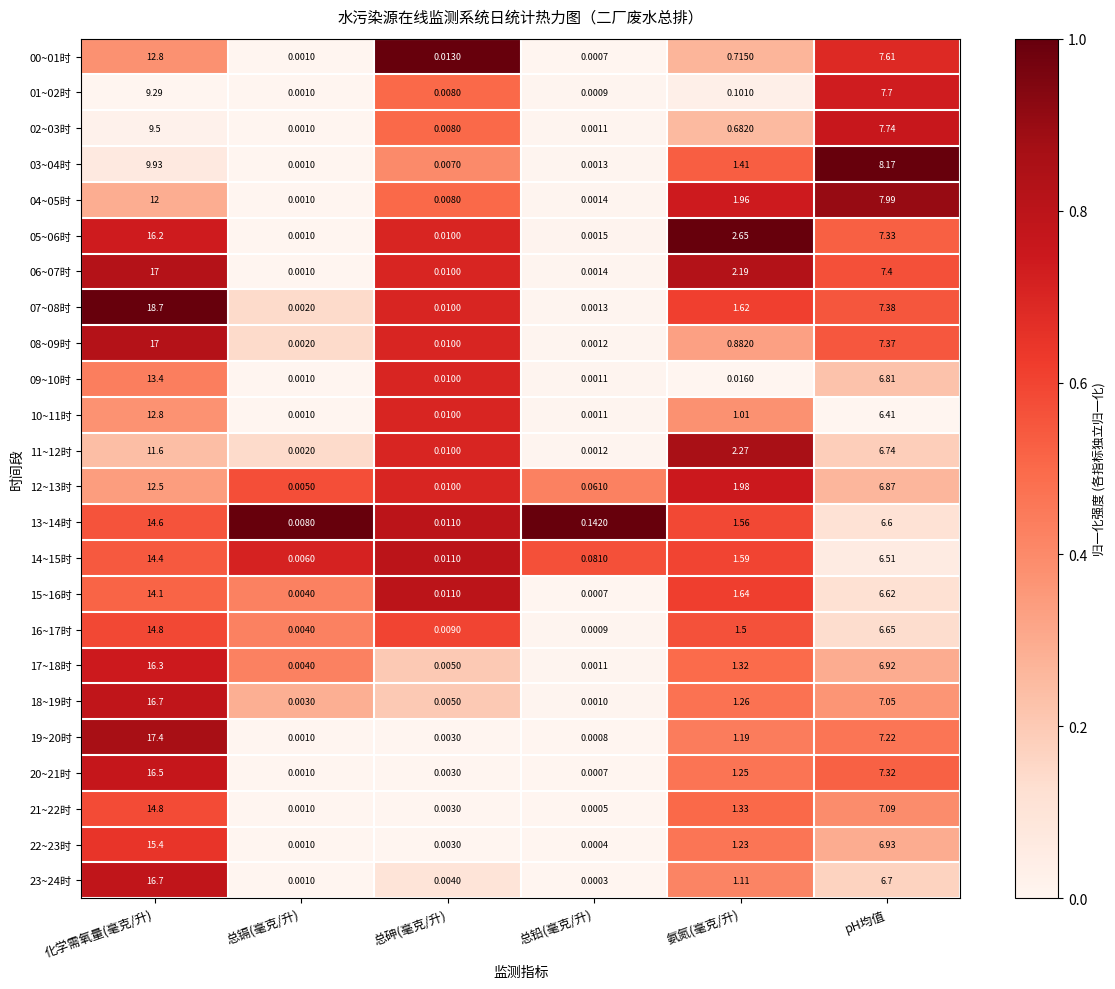

Which category has the highest value across all series?

化学需氧量(毫克/升)